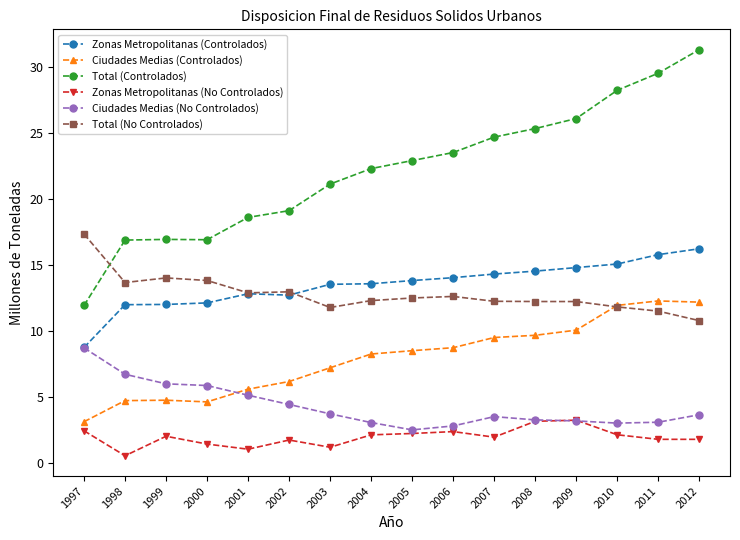

True or false: Zonas Metropolitanas (Controlados) has a value of 13.5 at 2003.

True